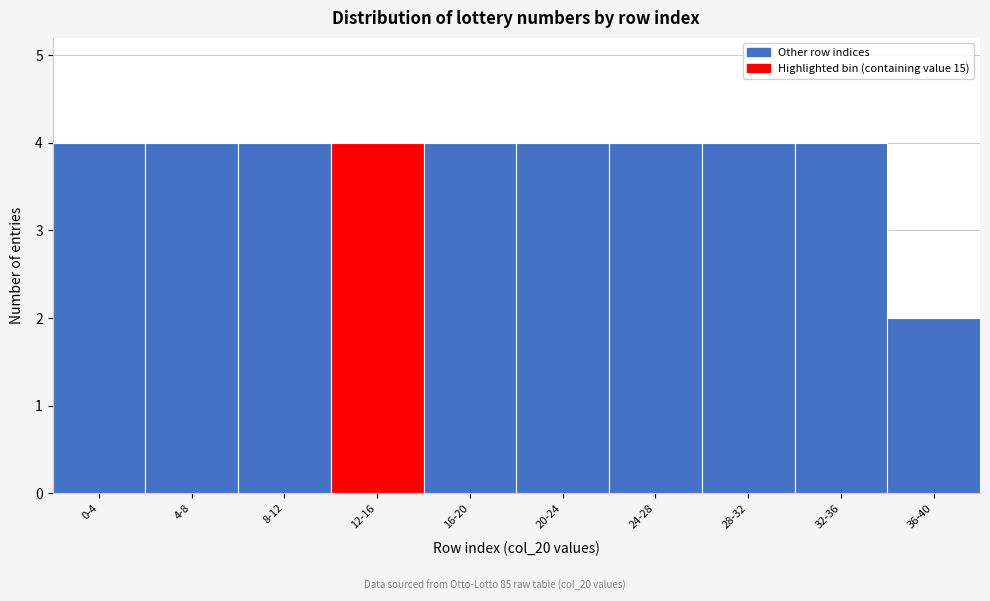

Reading left to right, transcribe all the data shown in this chart.

0-4=4	4-8=4	8-12=4	12-16=4	16-20=4	20-24=4	24-28=4	28-32=4	32-36=4	36-40=2